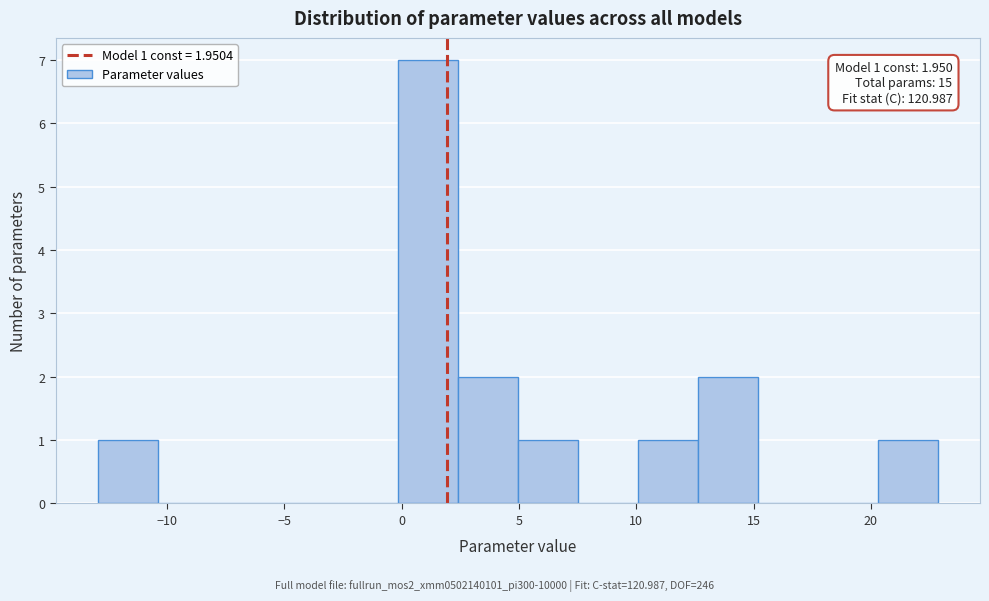

Which range on the x-axis has the tallest bar?

0.0 to 2.5